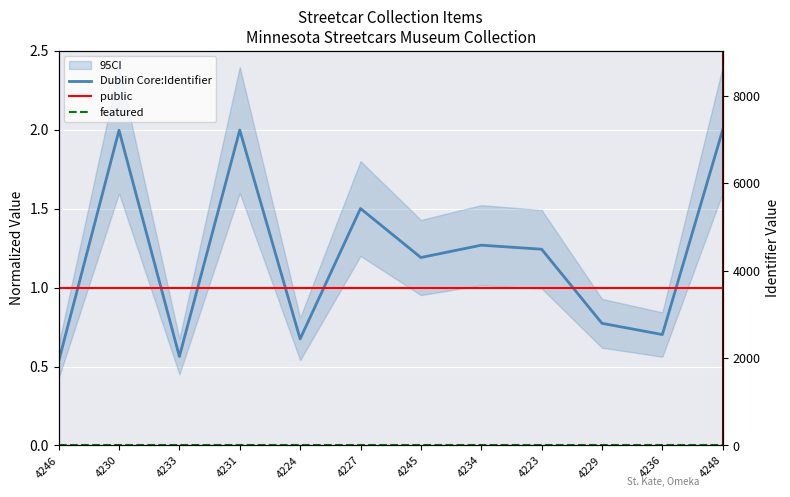

Which category has the highest value in the public series?

4246